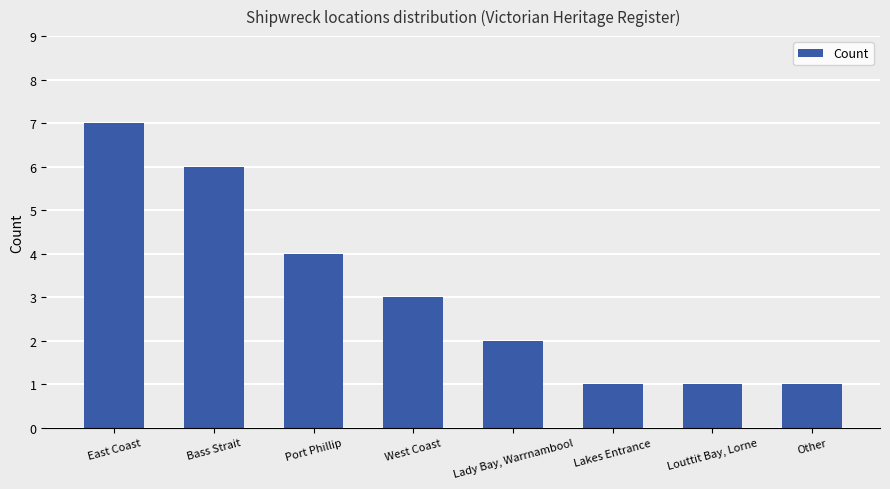

True or false: the data shows 4 at East Coast.

False